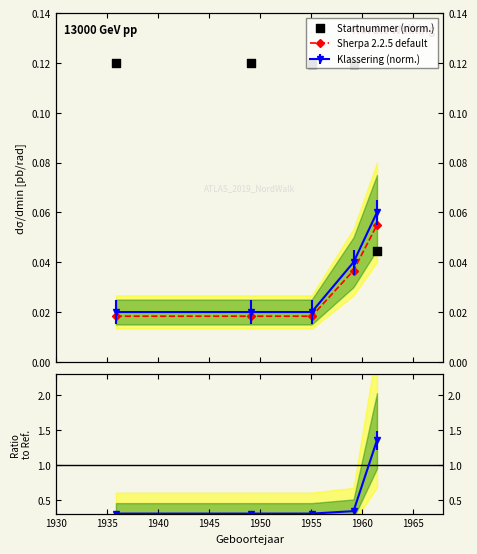

Is the value of Sherpa 2.2.5 default at 1945 greater than the value of Startnummer (norm.) at 1940?

No